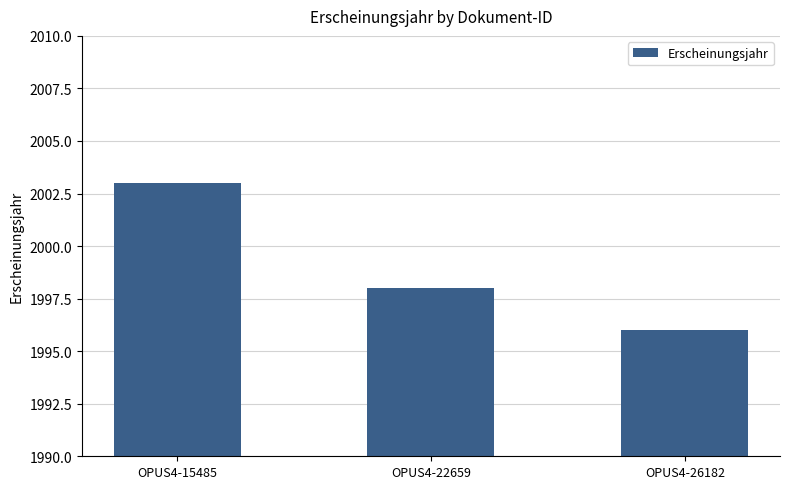

Between OPUS4-15485 and OPUS4-26182, which is larger?

OPUS4-15485